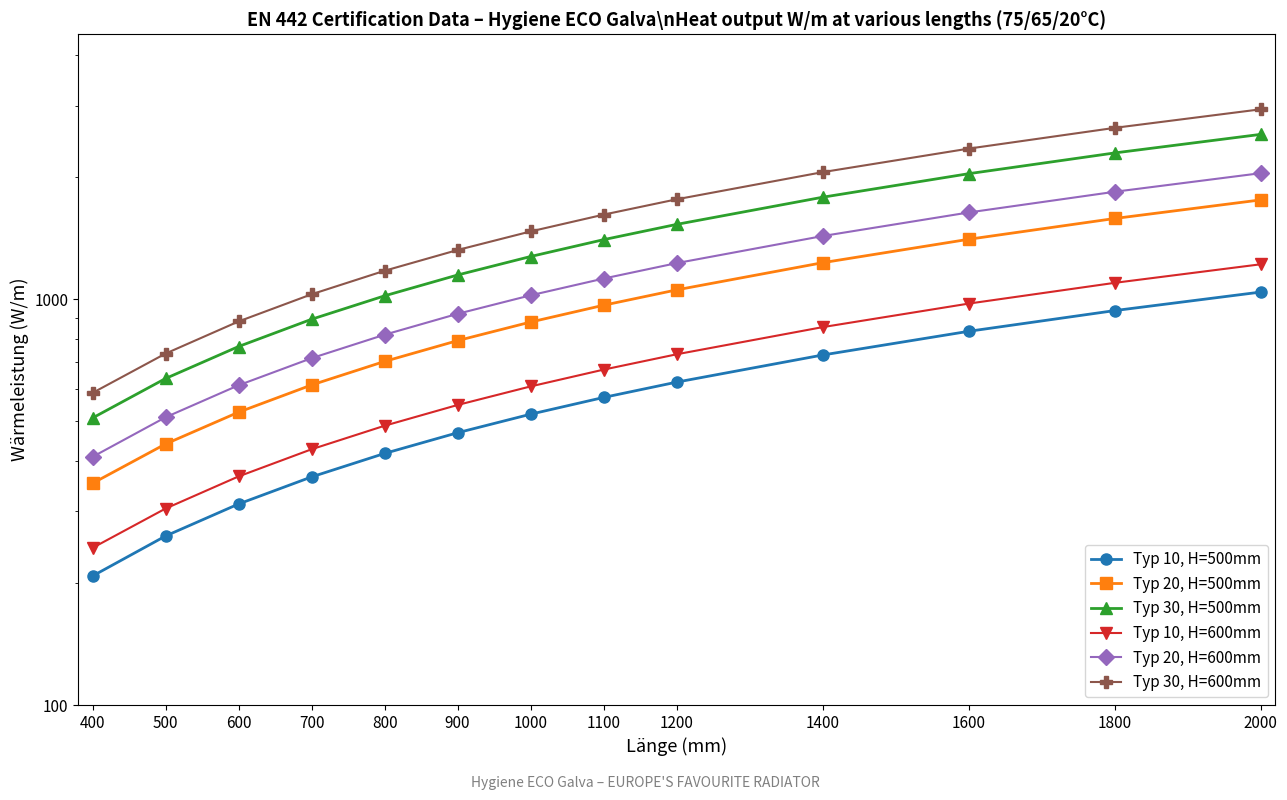

Does the chart have visible grid lines?

No